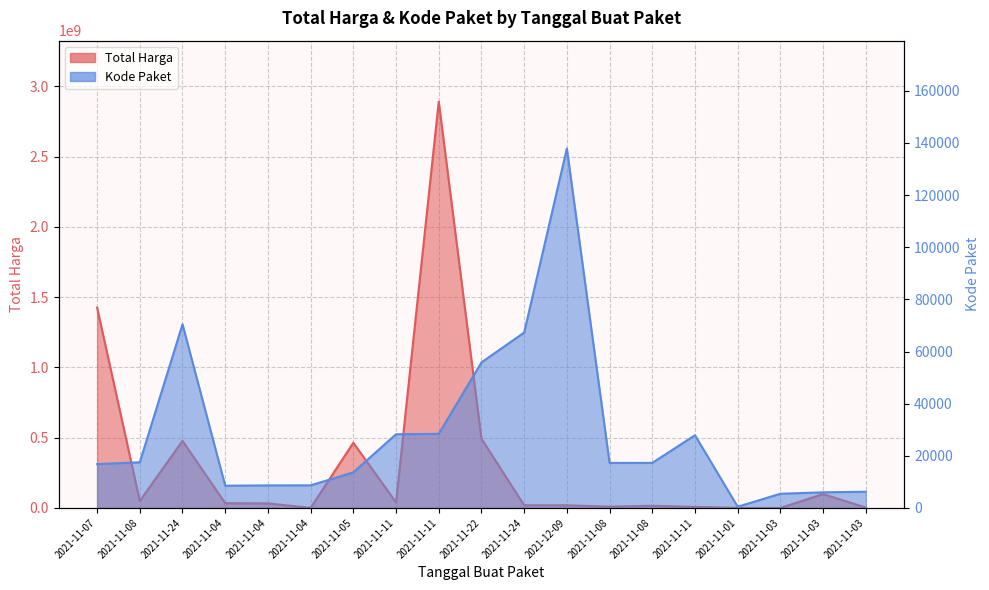

True or false: Total Harga and Kode Paket cross at least once.

False